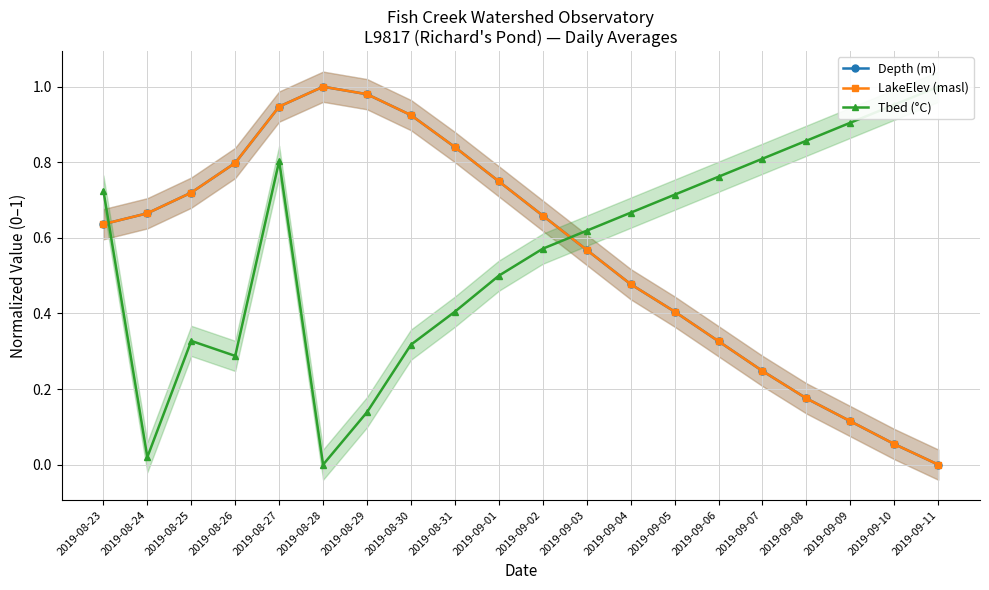

Where is the first local maximum for Depth (m)?

2019-08-28